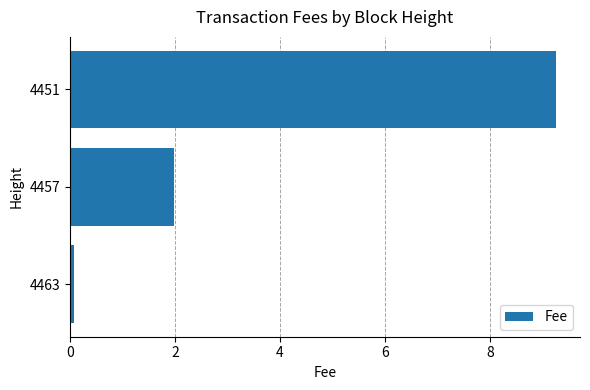

What is the sum of all values?

11.3